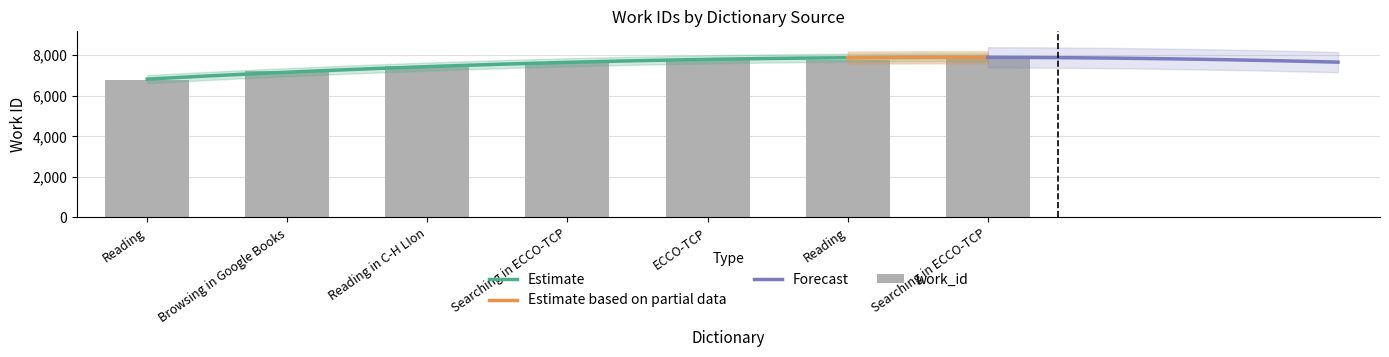

What is the greatest value displayed?

7982